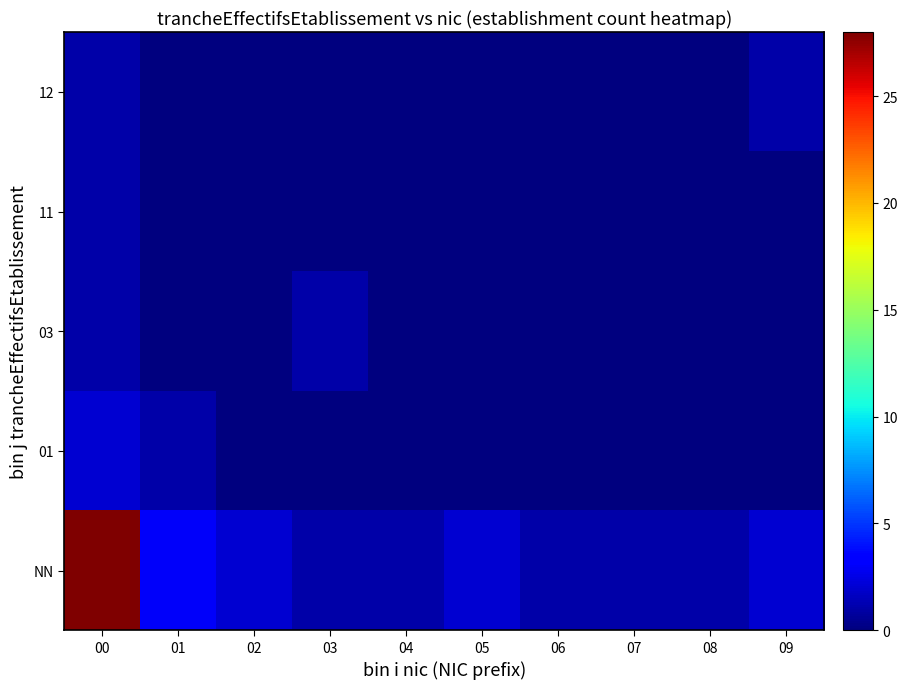

What is the difference between the highest and lowest values at 02?

2